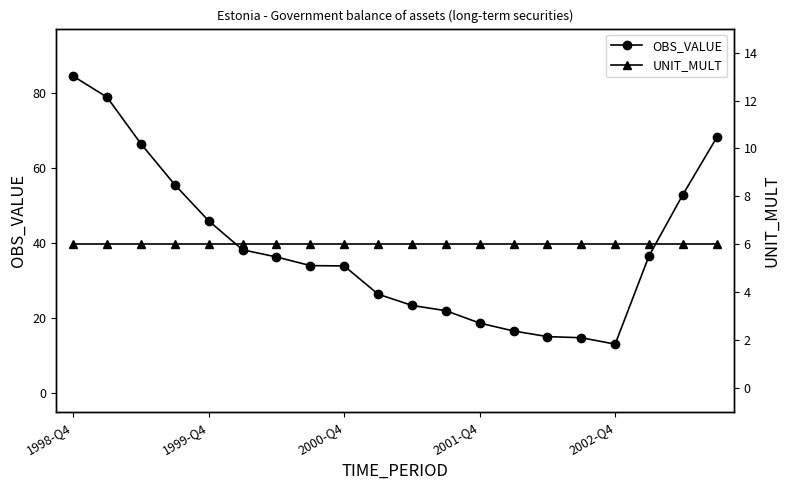

Reading left to right, list all the values displayed in this chart.

OBS_VALUE: 84.4	78.8	66.4	55.5	45.9	38.2	36.3	34.0	33.9	26.4	23.4	22.0	18.7	16.6	15.1	14.8	13.1	36.6	52.9	68.1
UNIT_MULT: 6.0	6.0	6.0	6.0	6.0	6.0	6.0	6.0	6.0	6.0	6.0	6.0	6.0	6.0	6.0	6.0	6.0	6.0	6.0	6.0